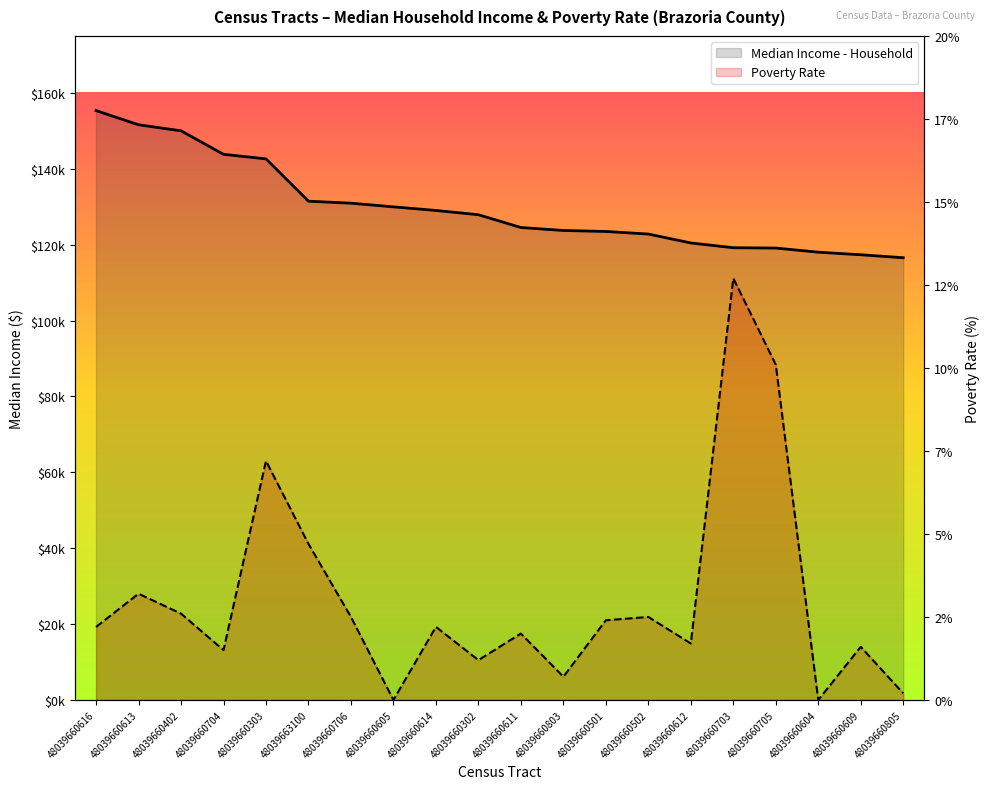

How many lines are shown in the chart?

2